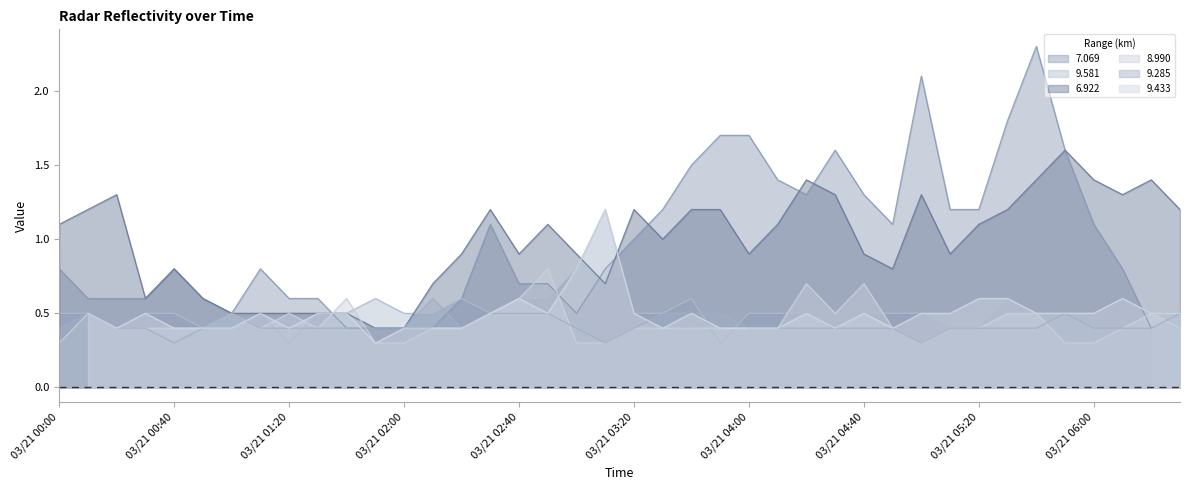

Does the chart display data point markers on the line(s)?

No